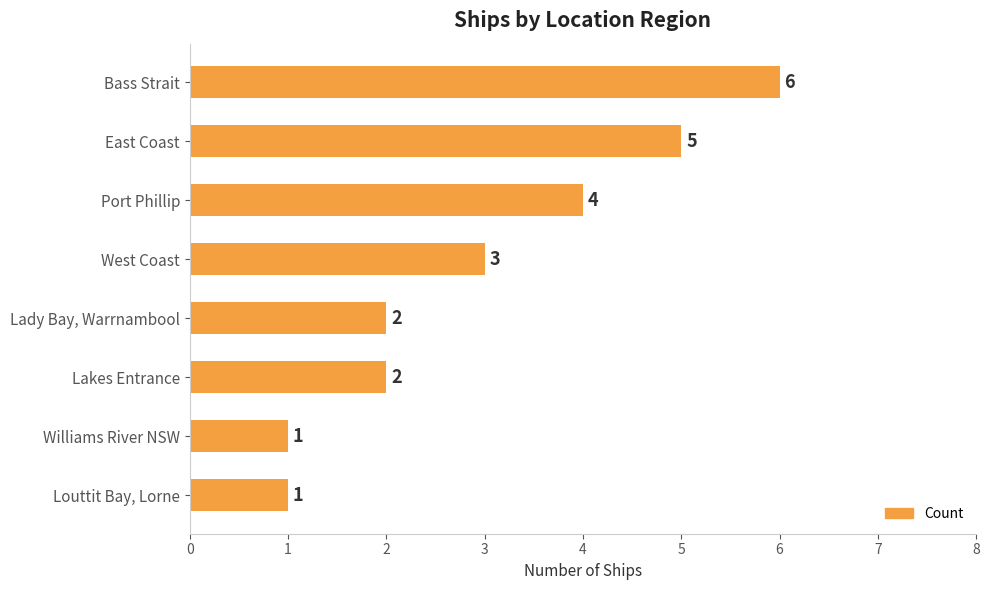

Reading top to bottom, transcribe all the data shown in this chart.

6	5	4	3	2	2	1	1